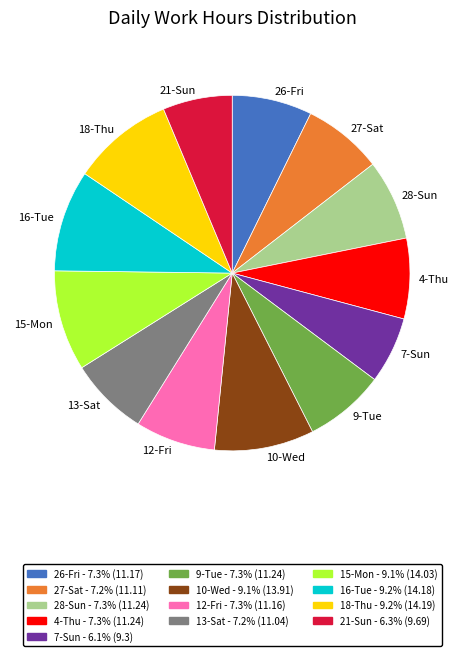

The 18-Thu slice represents 1% of the pie. True or false?

False